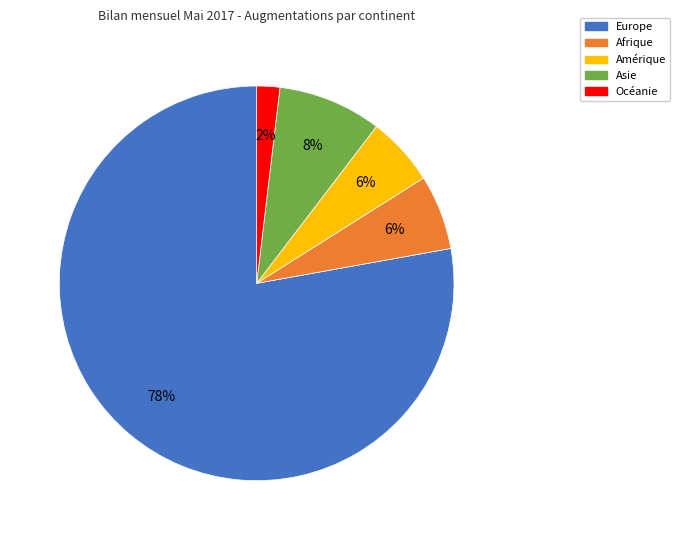

The Afrique slice represents 15% of the pie. True or false?

False